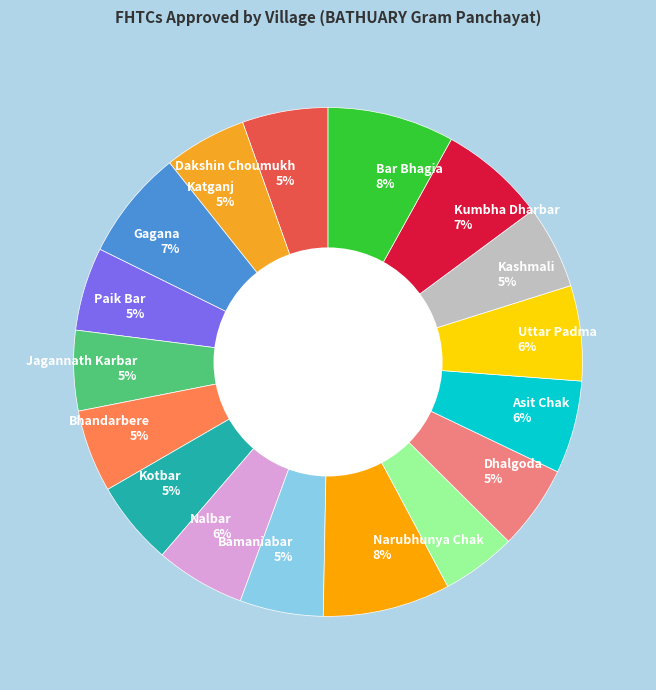

Rank the categories by value from highest to lowest.

Narubhunya Chak, Bar Bhagia, Gagana, Kumbha Dharbar, Uttar Padma, Asit Chak, Nalbar, Dakshin Choumukh, Kotbar, Dhalgoda, Paik Bar, Bamaniabar, Kashmali, Katganj, Bhandarbere, Jagannath Karbar, Jamua Lachhimpur